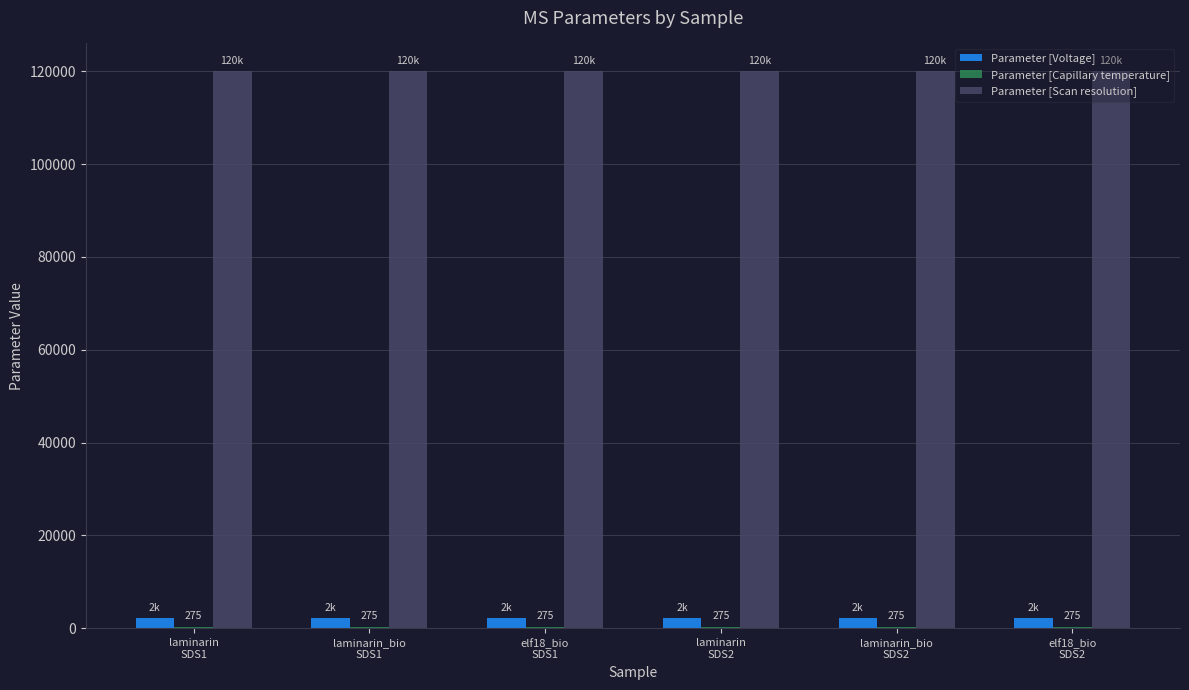

What is the sum of all Parameter [Voltage] values?

13200